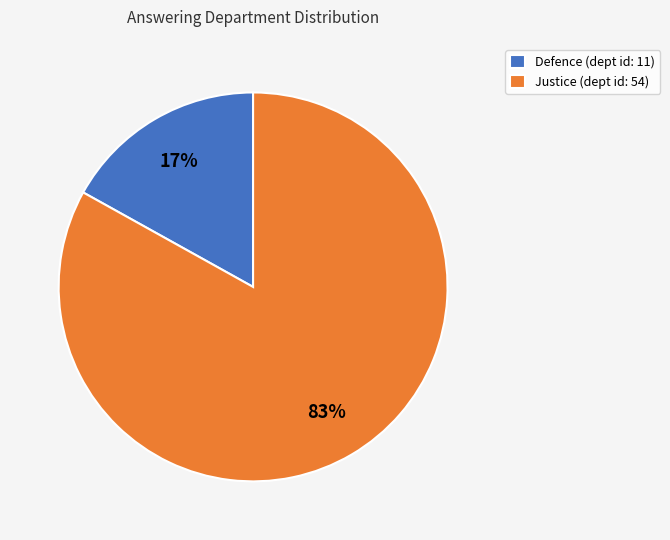

How many segments does this pie chart have?

2